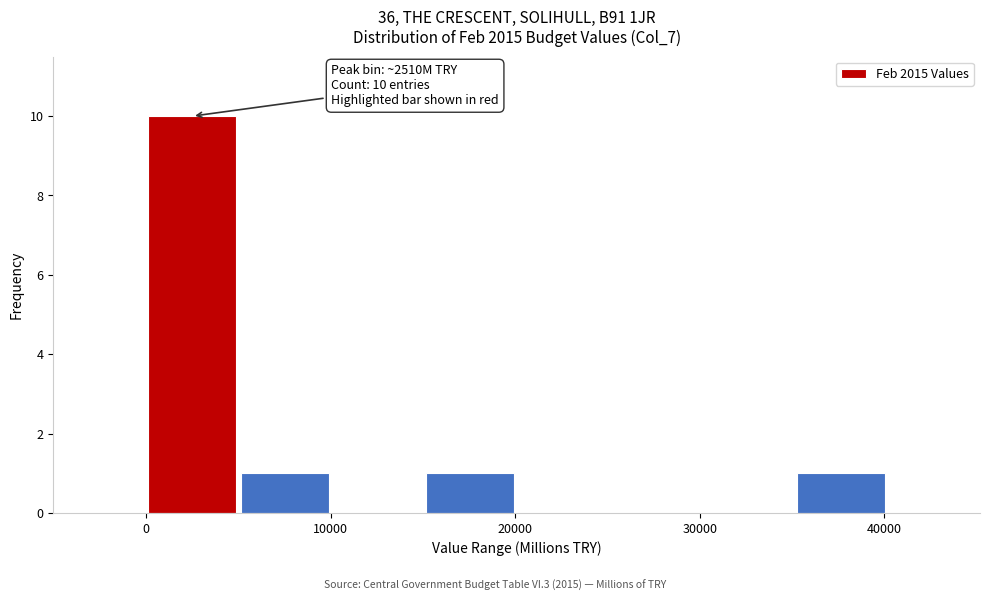

Which range on the x-axis has the tallest bar?

0 to 5000